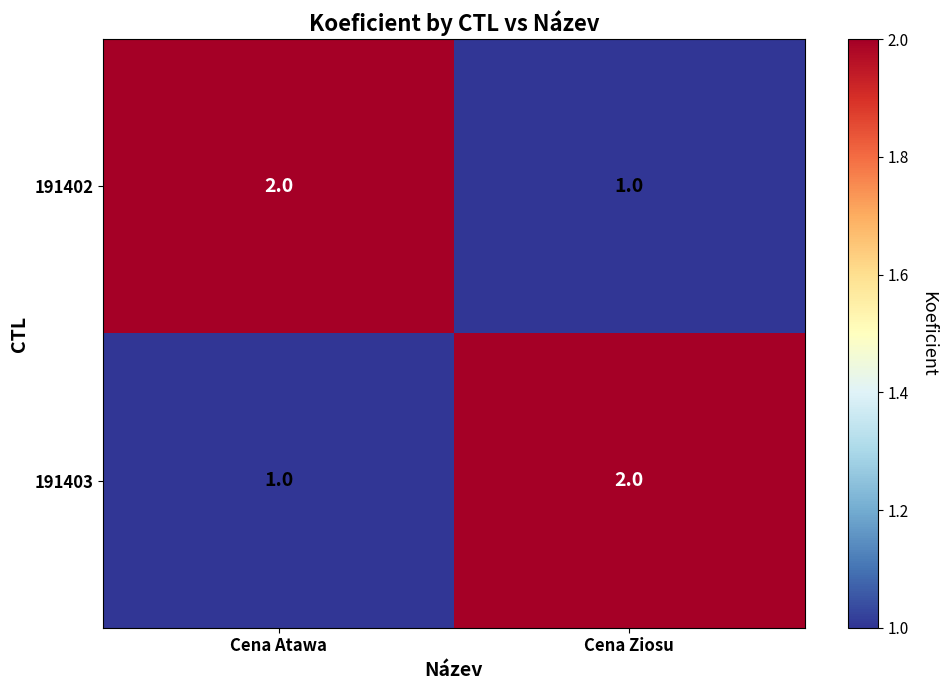

Which category has the lowest value in the 191402 series?

Cena Ziosu